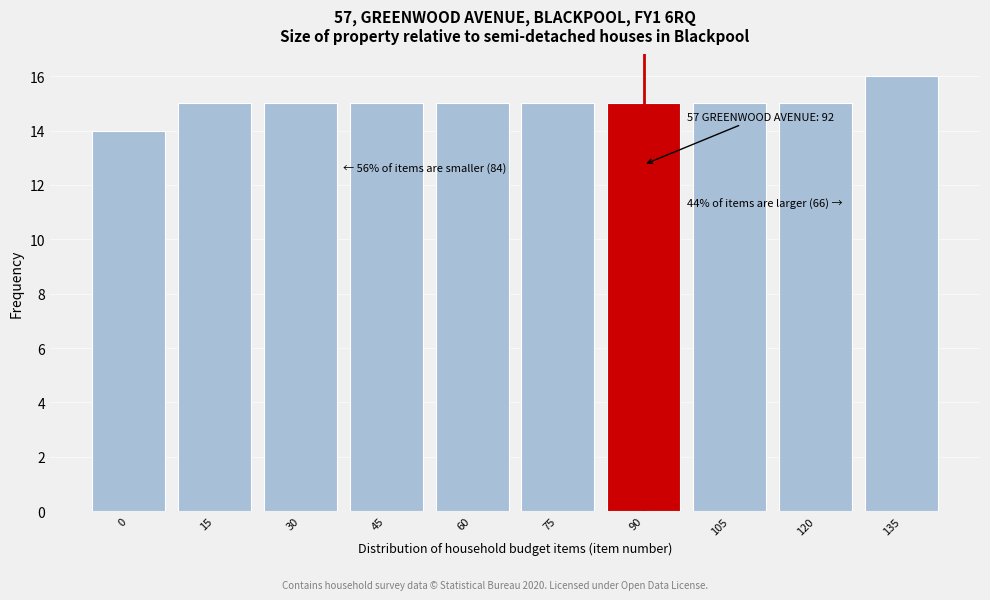

Reading left to right, list all the values displayed in this chart.

14	15	15	15	15	15	15	15	15	16